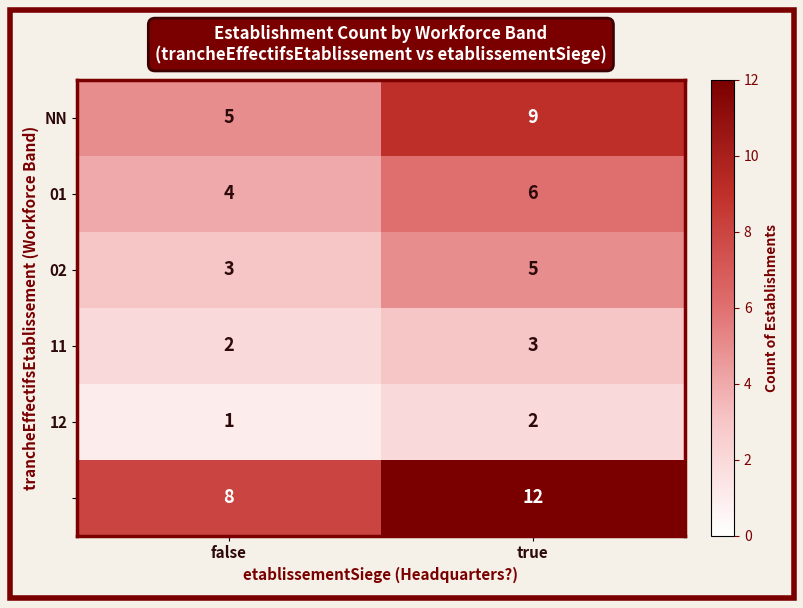

Which category has the highest value across all series?

true